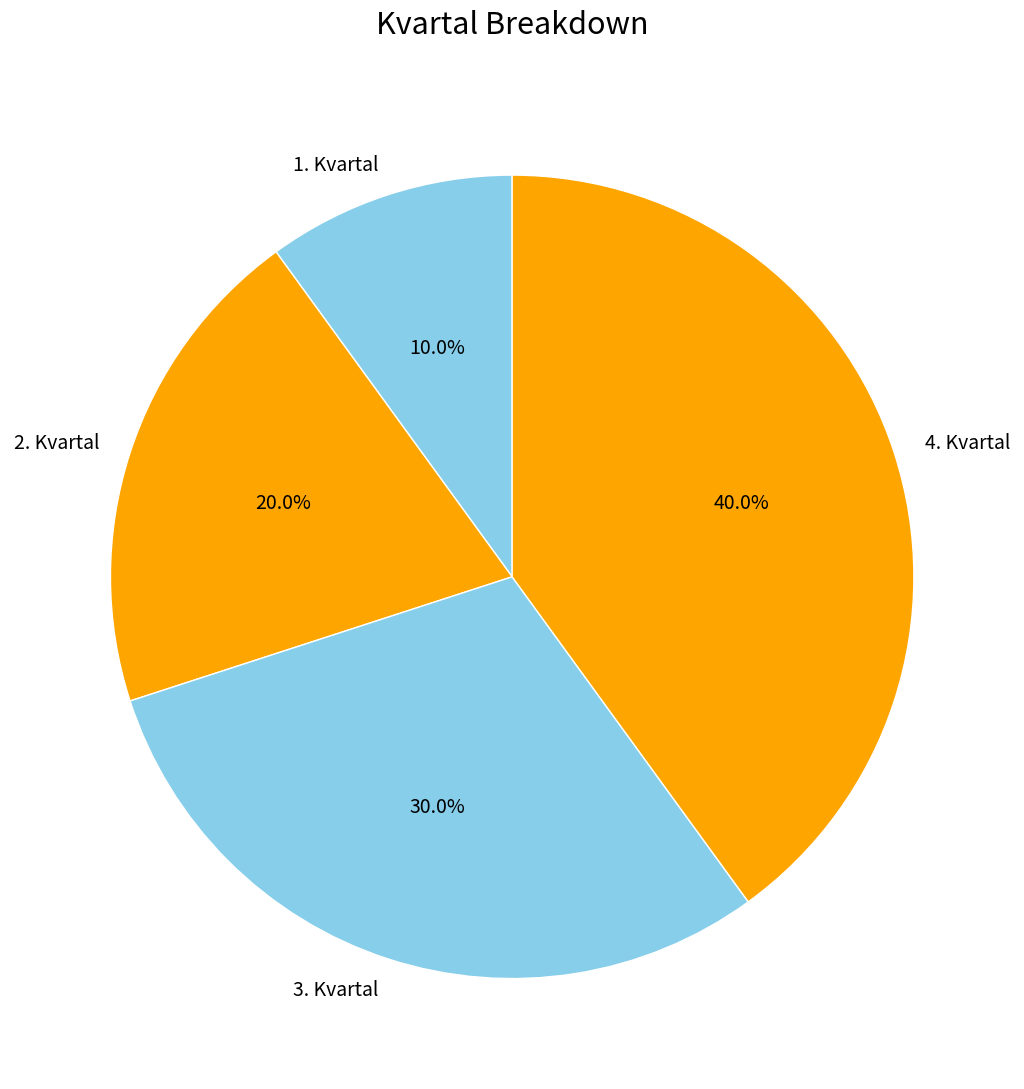

Does 1. Kvartal represent more than half of the total?

No